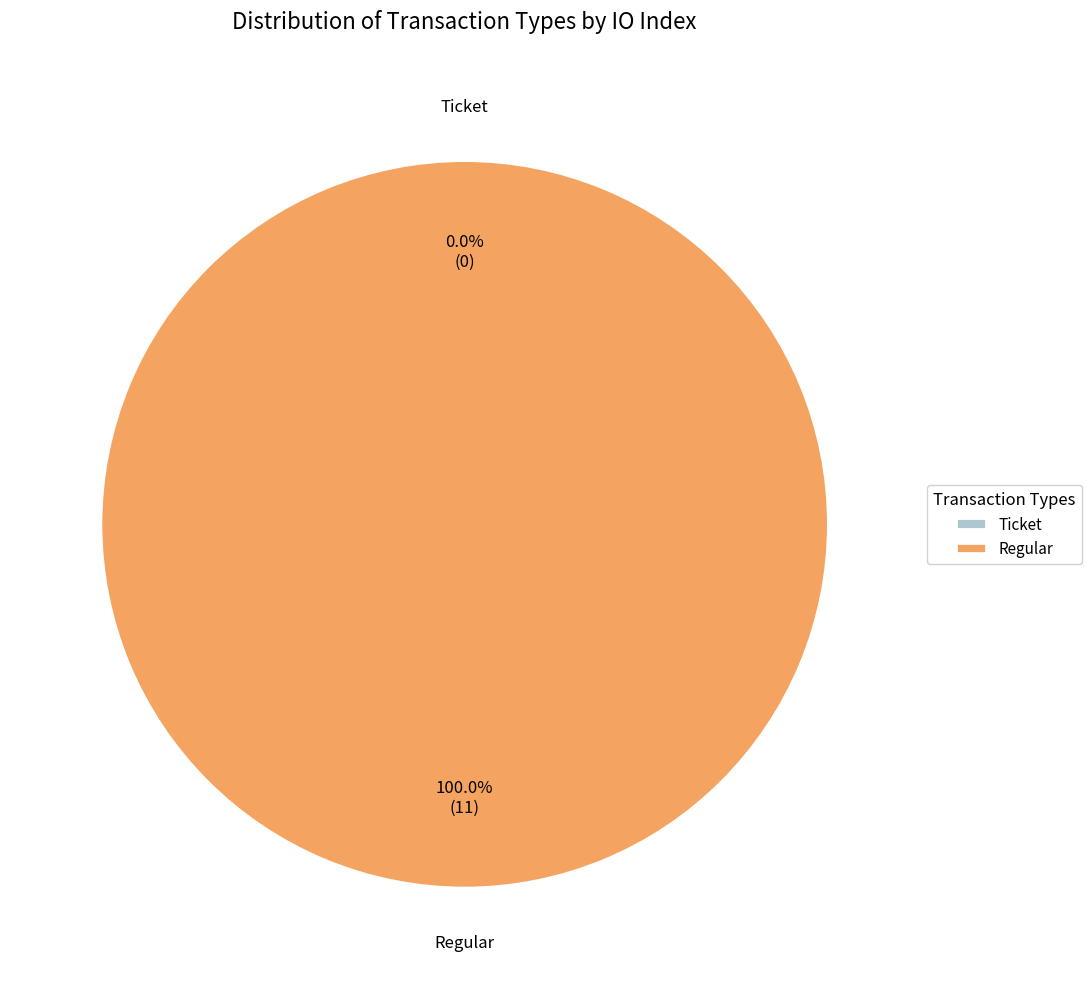

What is the change in value from Ticket to Regular?

+11